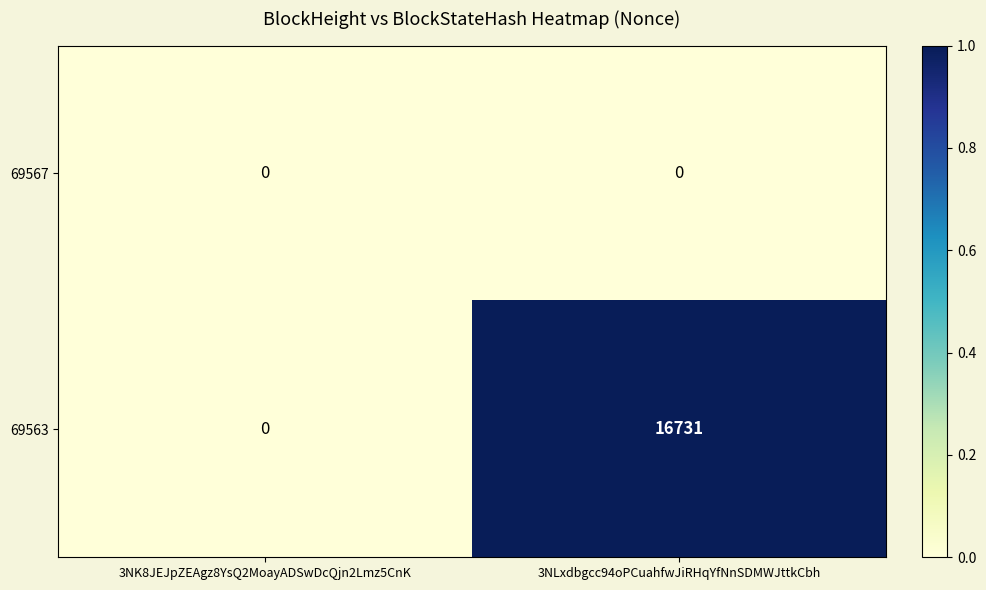

The 69563 series shows 22538 at 3NLxdbgcc94oPCuahfwJiRHqYfNnSDMWJttkCbh. True or false?

False